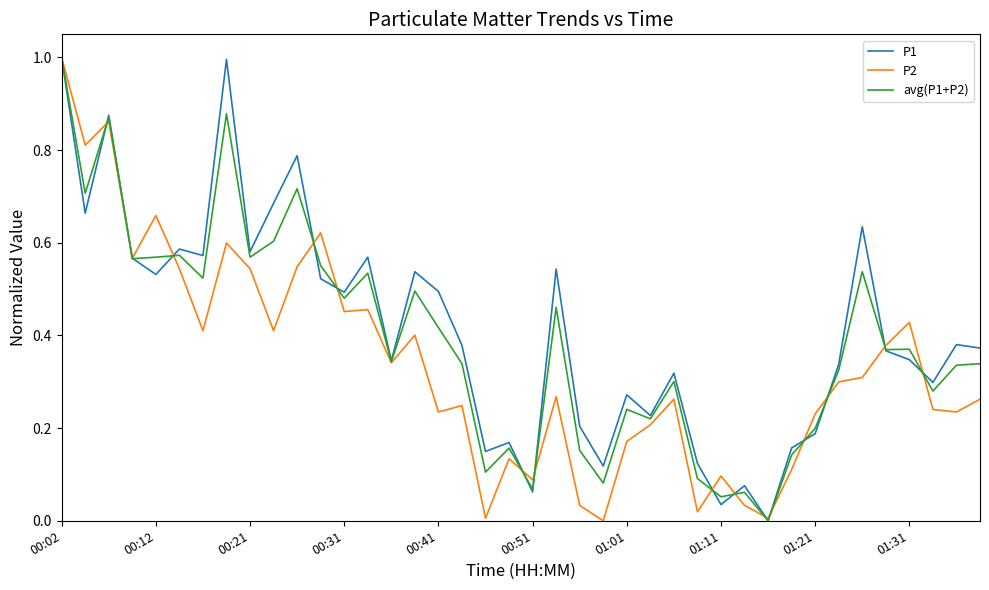

At how many categories does at least one series exceed 0?

40